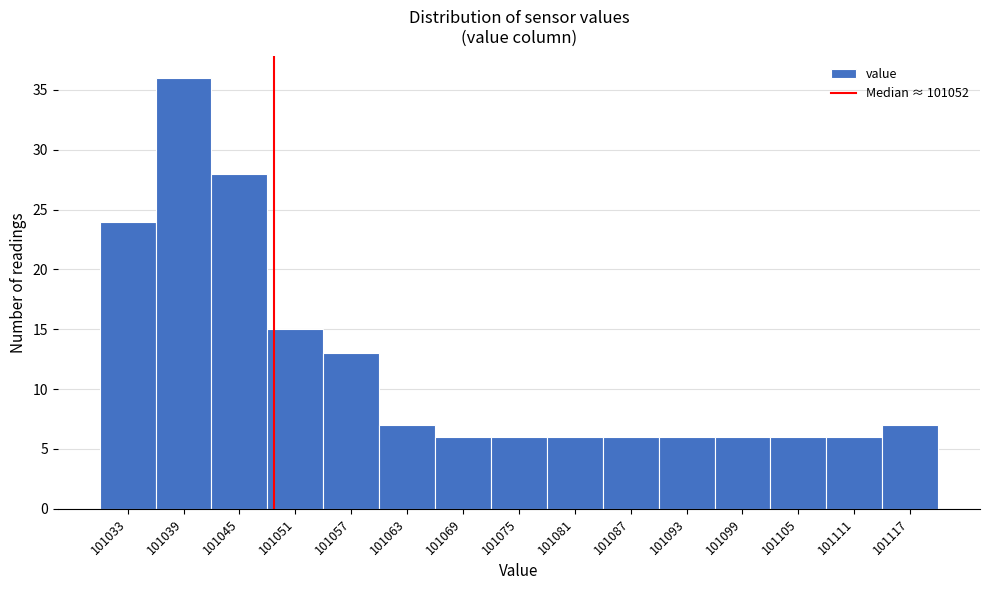

Reading left to right, what are all the values shown in this chart?

101033=24	101039=36	101045=28	101051=15	101057=13	101063=7	101069=6	101075=6	101081=6	101087=6	101093=6	101099=6	101105=6	101111=6	101117=7